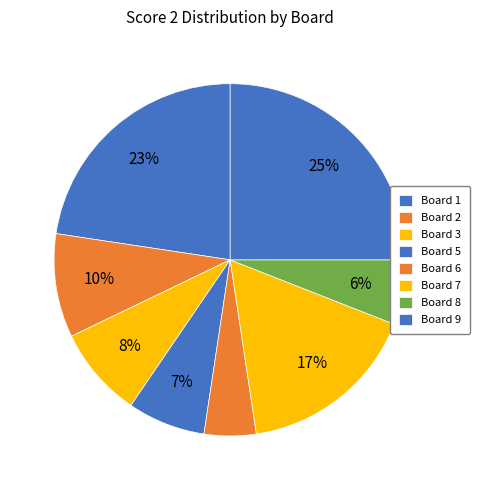

Is Board 9 the majority of the pie?

No